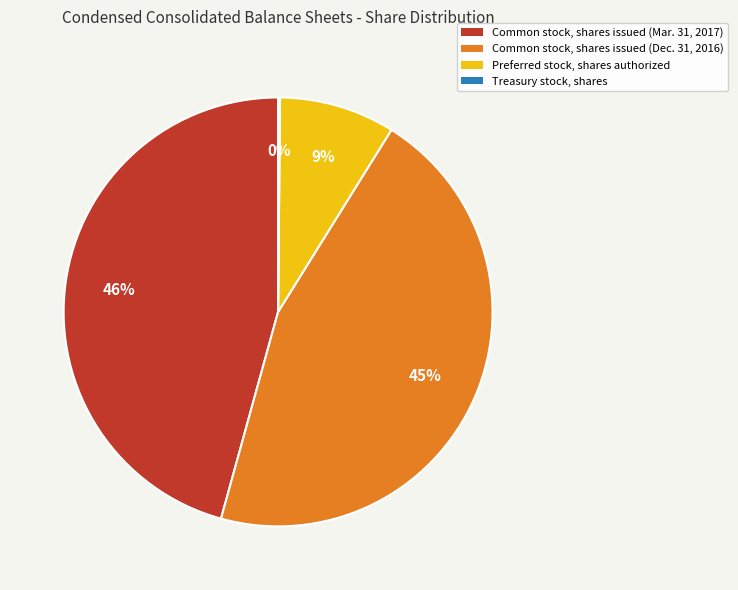

Is it true that Common stock, shares issued (Mar. 31, 2017) is 51% of the pie?

False